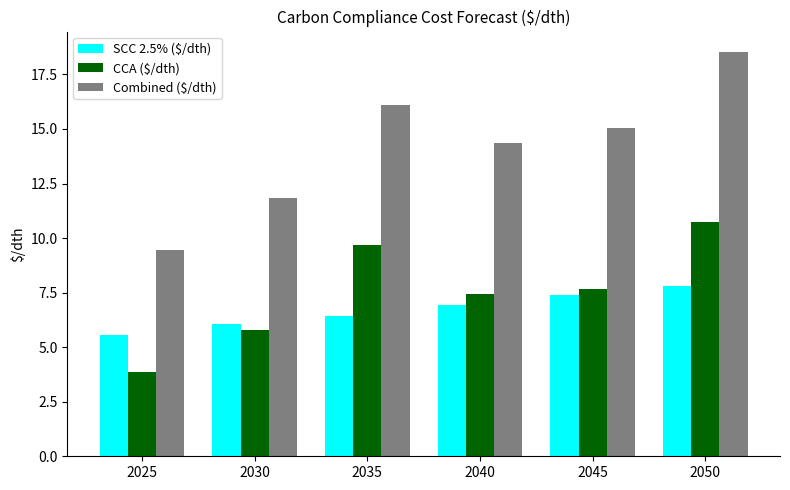

Reading right to left, what are all the values shown in this chart?

SCC 2.5% ($/dth): 2050=7.8	2045=7.4	2040=6.9	2035=6.4	2030=6.0	2025=5.6
CCA ($/dth): 2050=10.7	2045=7.6	2040=7.4	2035=9.7	2030=5.8	2025=3.9
Combined ($/dth): 2050=18.5	2045=15.1	2040=14.4	2035=16.1	2030=11.8	2025=9.4